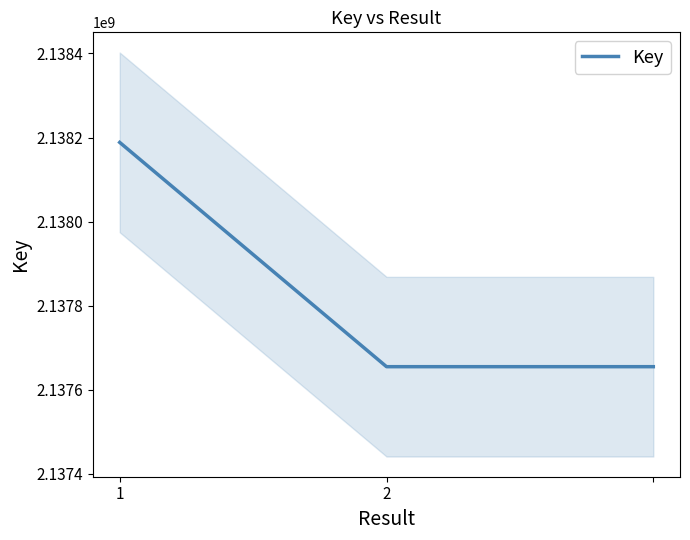

What is the difference between the maximum and minimum values?

533653